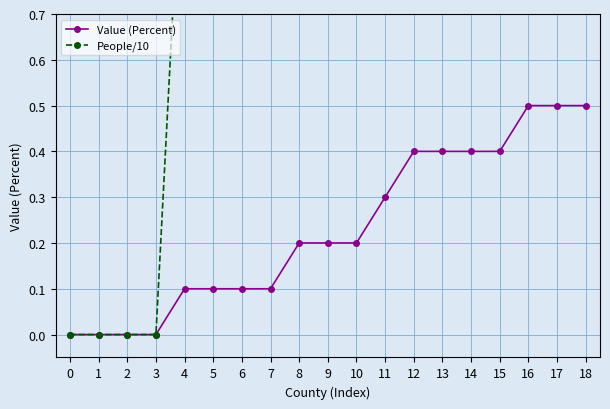

Which category has the highest value across all series?

15